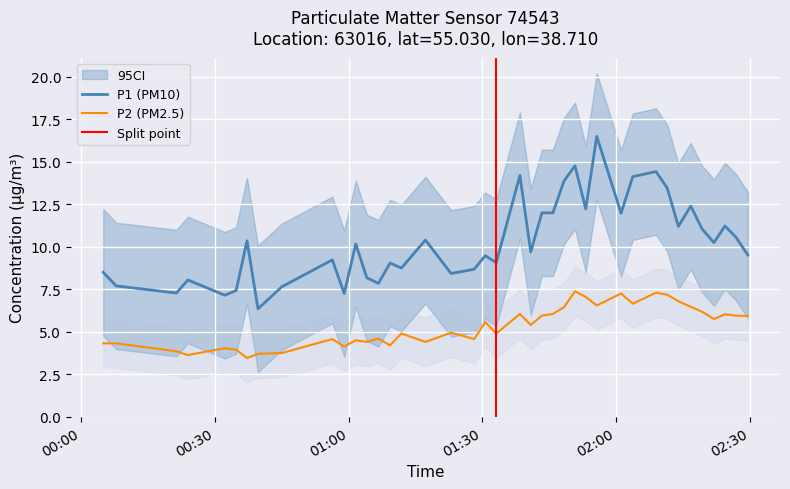

What is the highest value of the P1 (PM10) series?

16.5